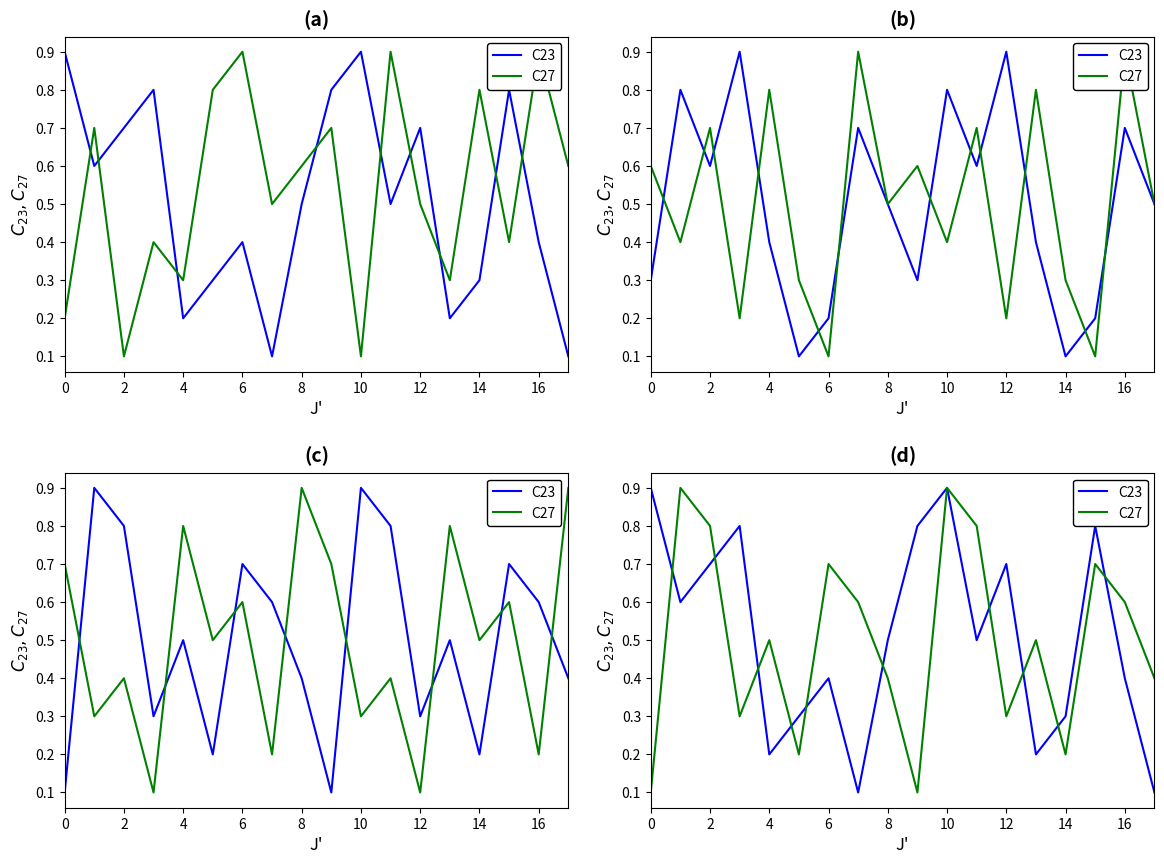

How many intersections are there between C27 and C23?

10